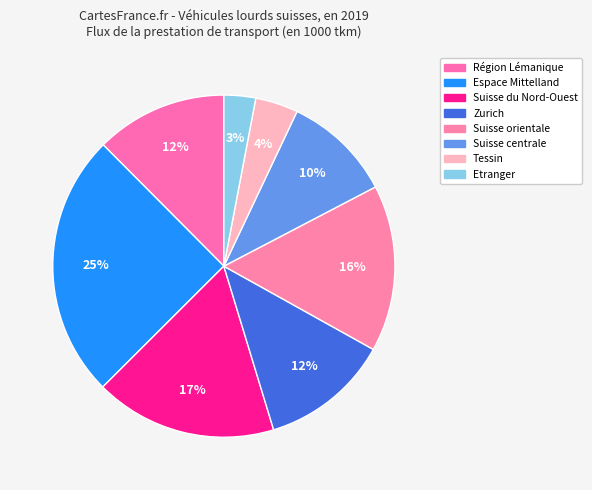

To the nearest percent, what is the average slice percentage?

12%